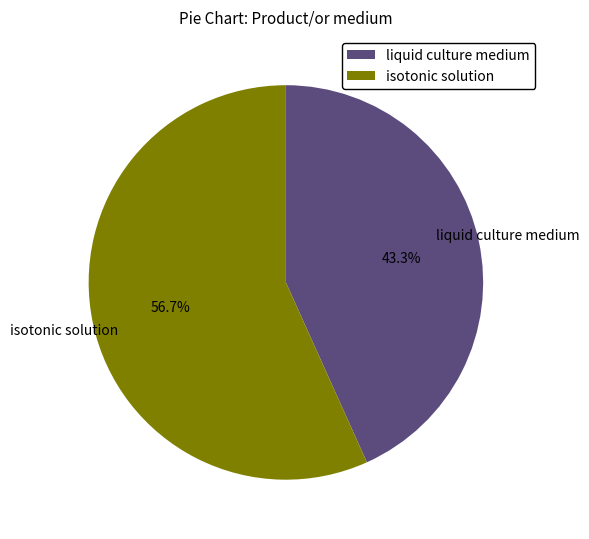

Which category has the biggest portion of the pie?

isotonic solution